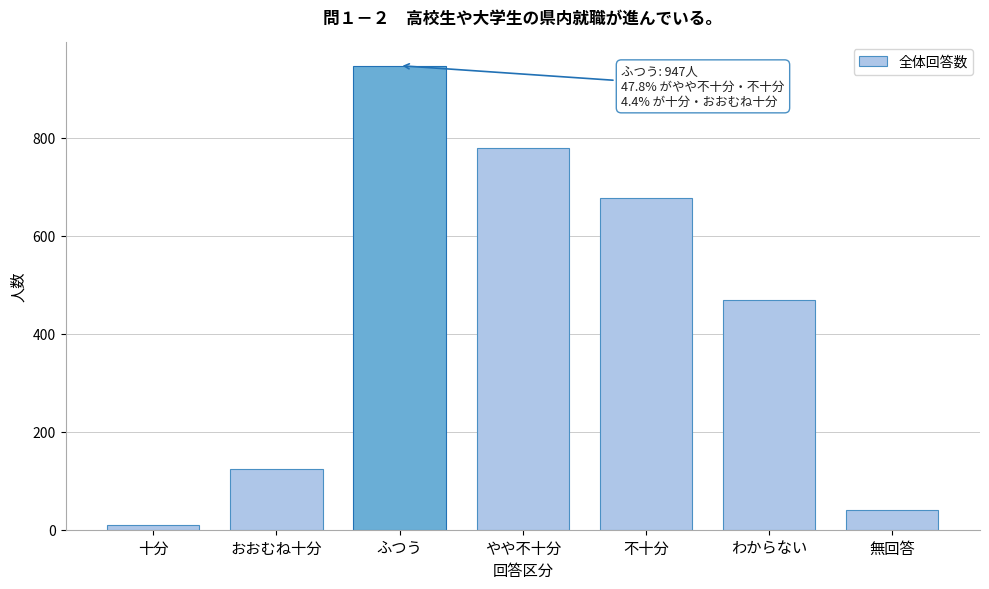

Reading left to right, what are all the values shown in this chart?

10	124	947	779	676	468	40